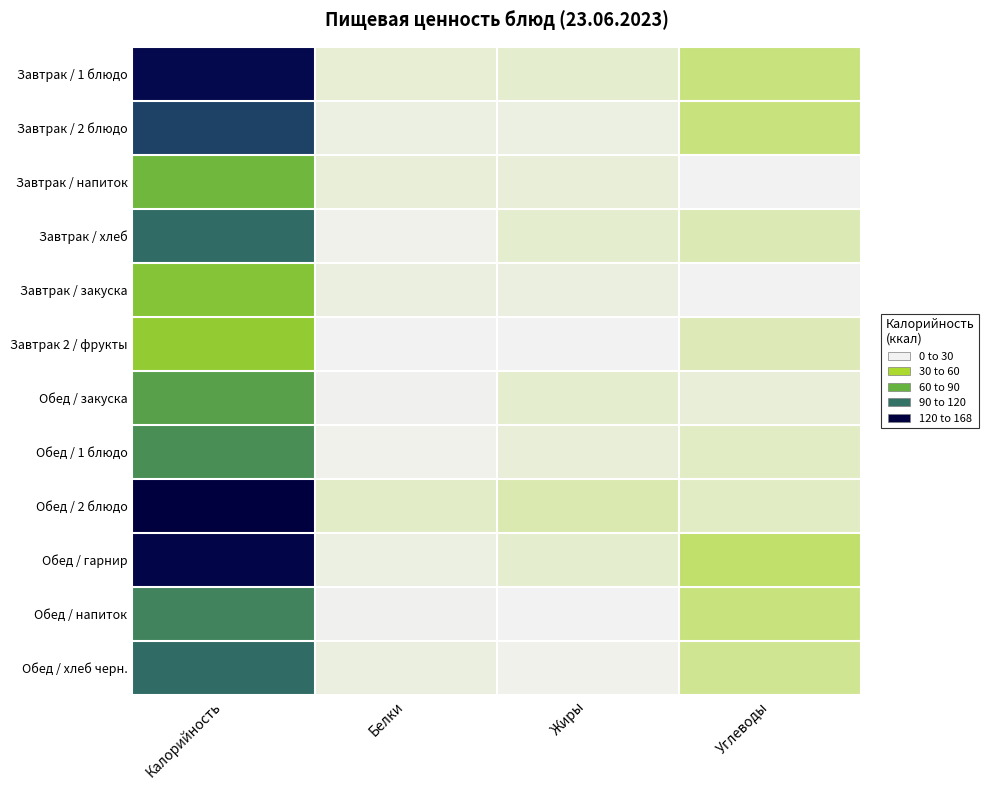

Which series has the largest range (max minus min)?

Обед / 2 блюдо